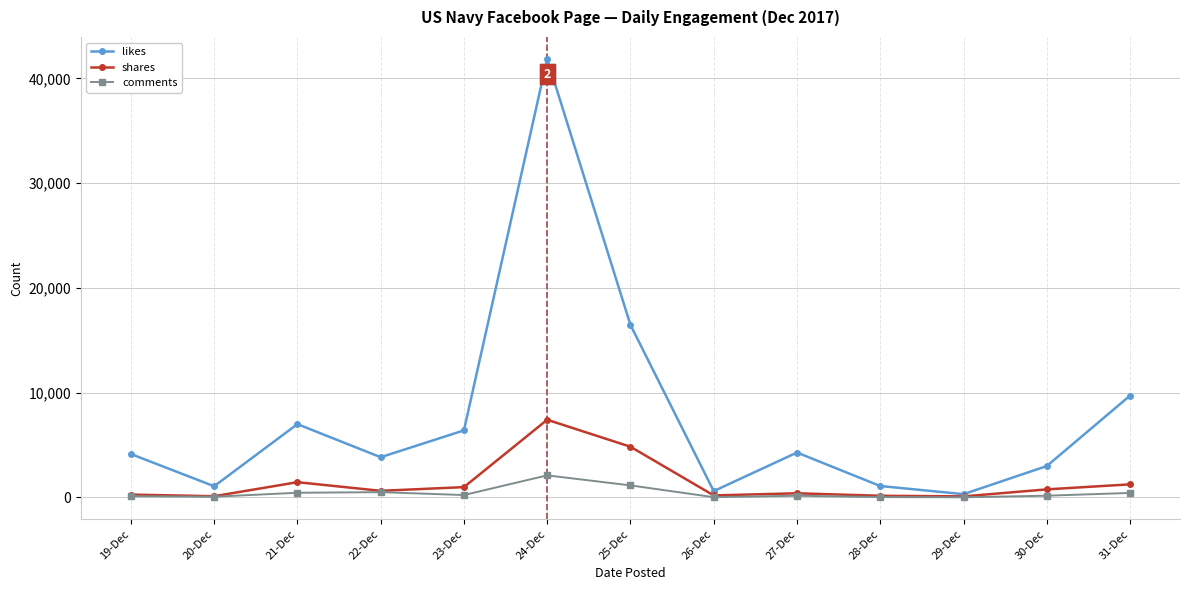

What is the label of the 8th point from the left?

26-Dec